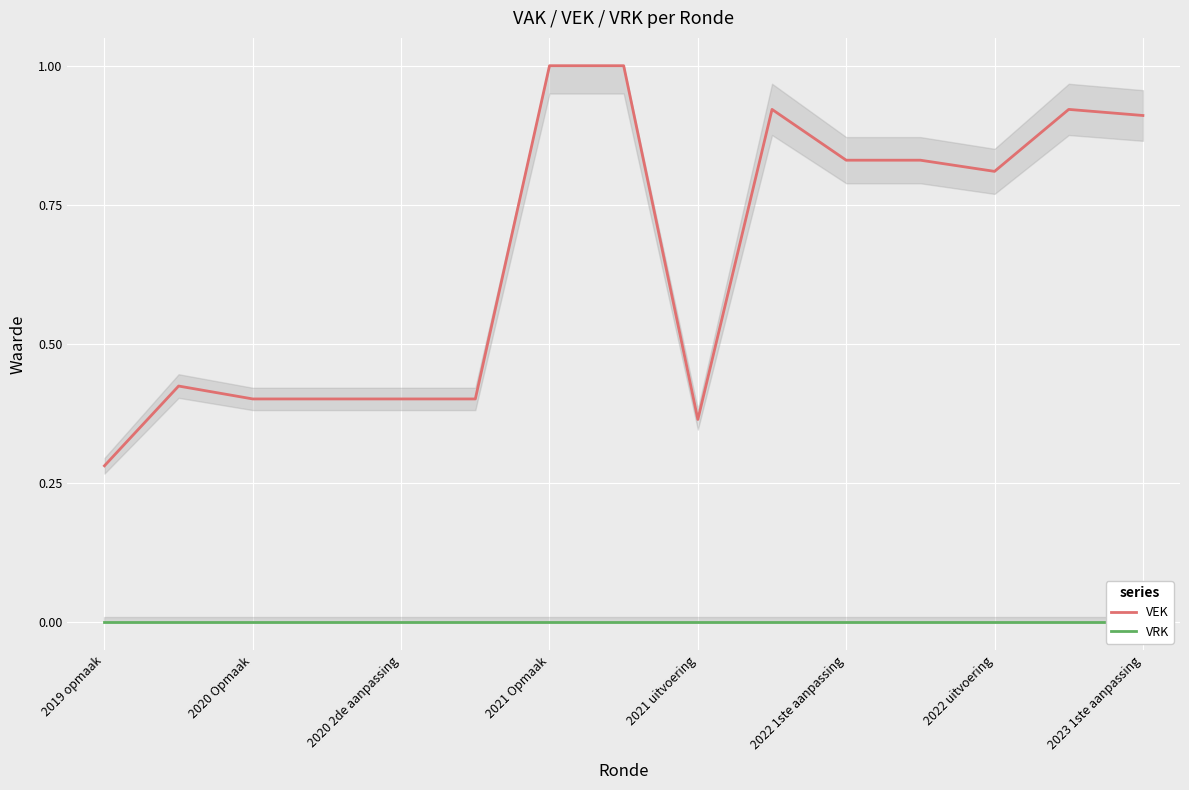

True or false: VRK and VEK cross at least once.

False